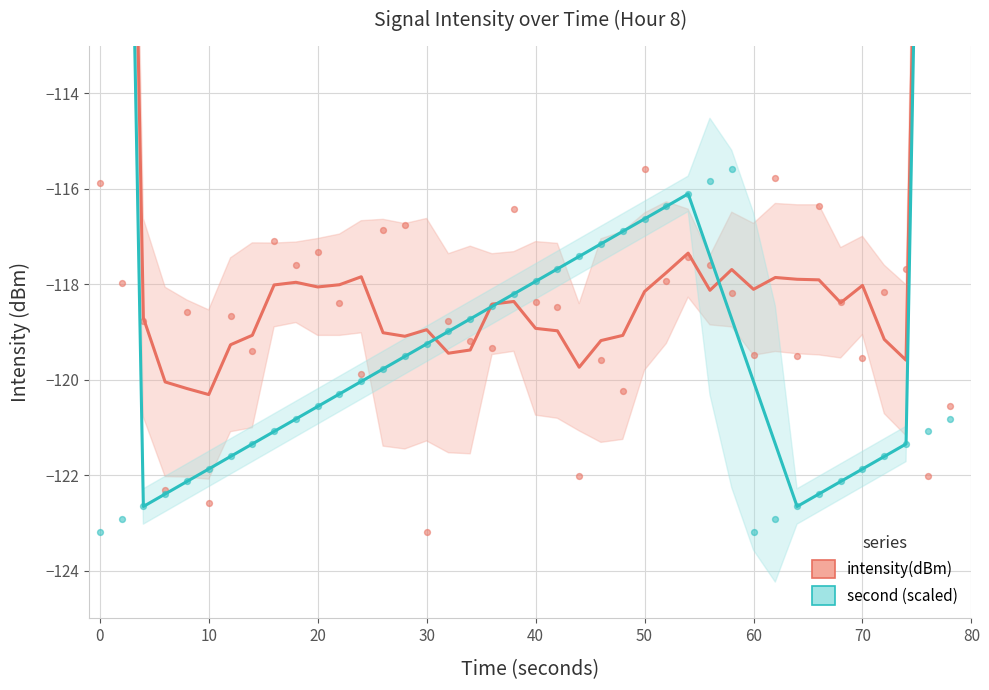

Which series has the largest Y range (max minus min)?

intensity(dBm)